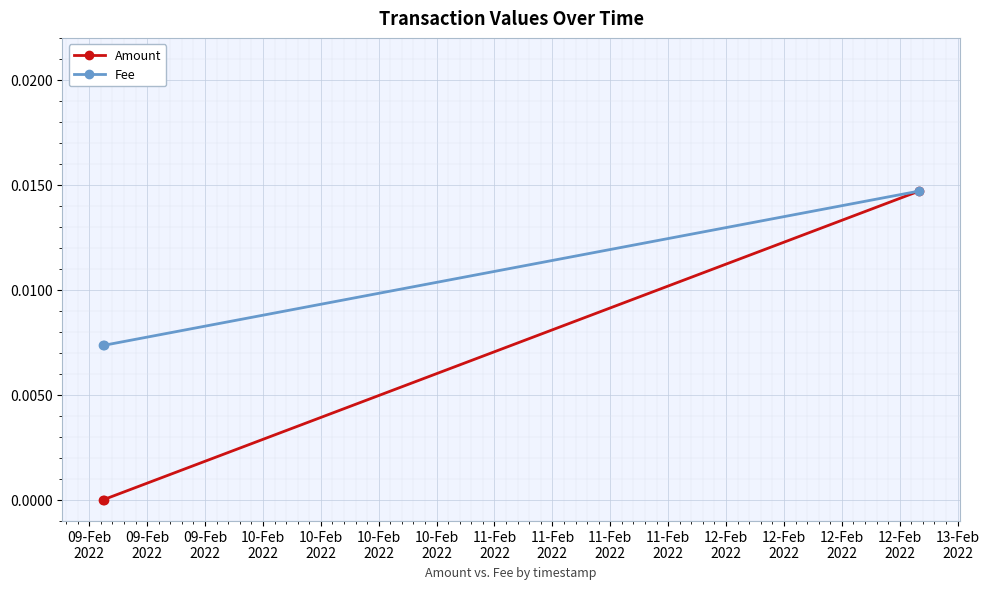

How many lines are shown in the chart?

2